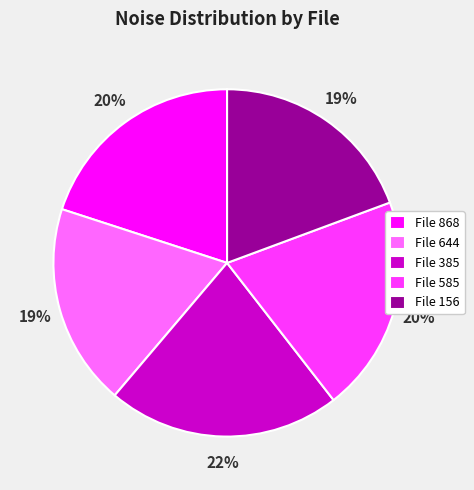

To the nearest percent, what is the average slice percentage?

20%